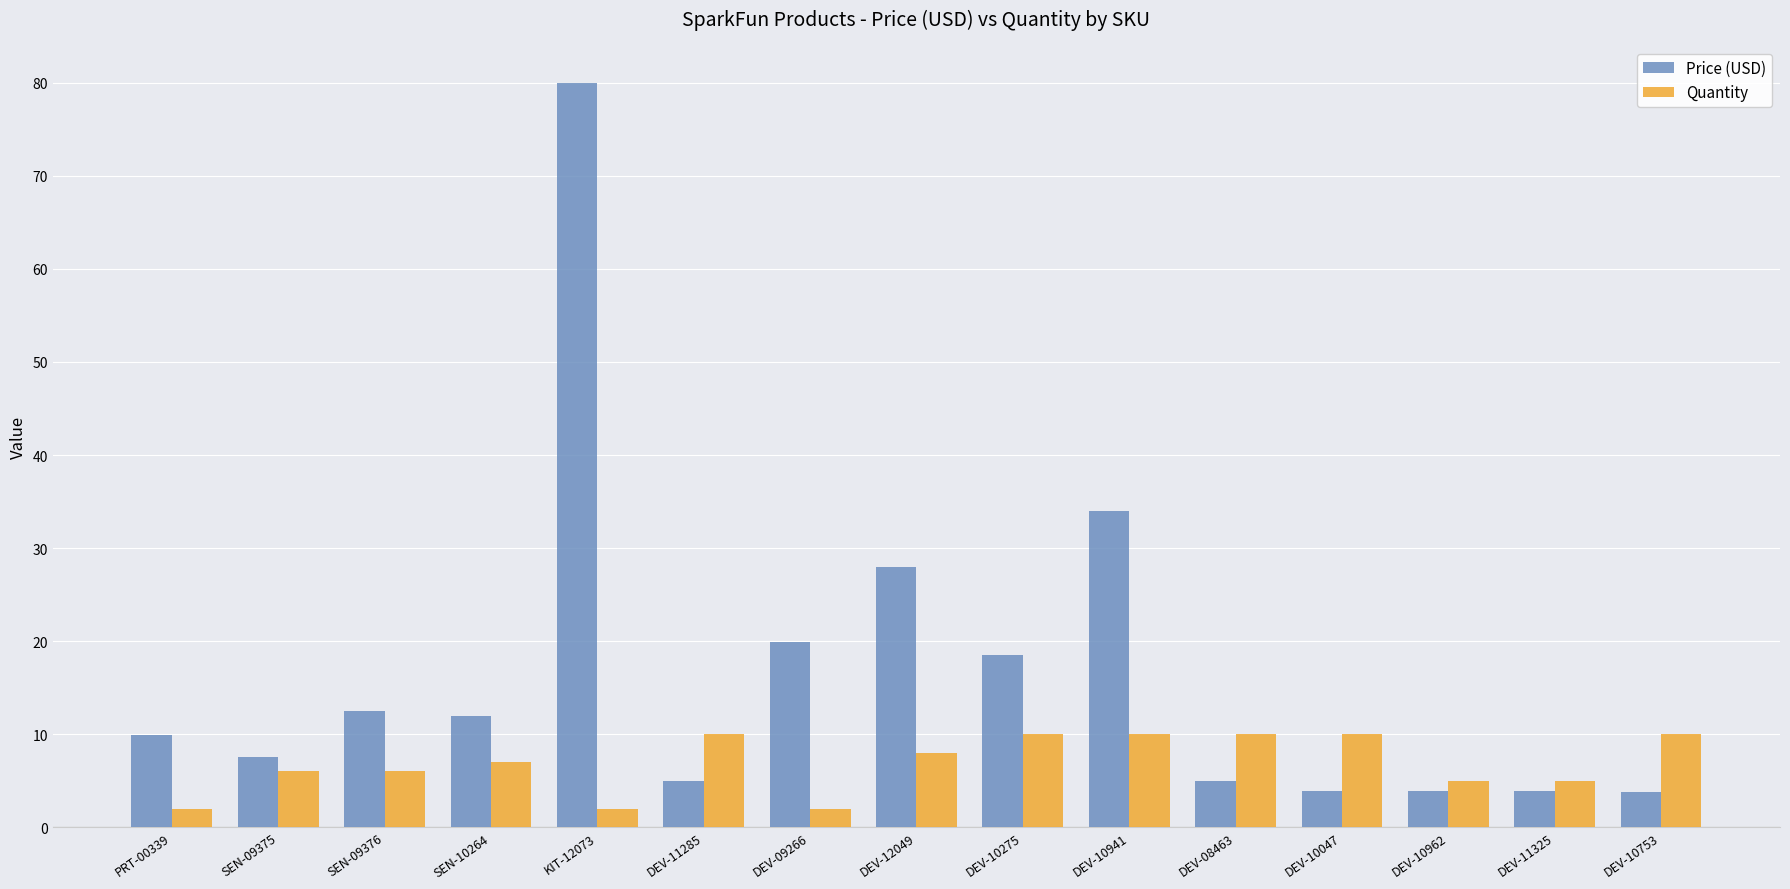

How many values in the Price (USD) series exceed 9?

8